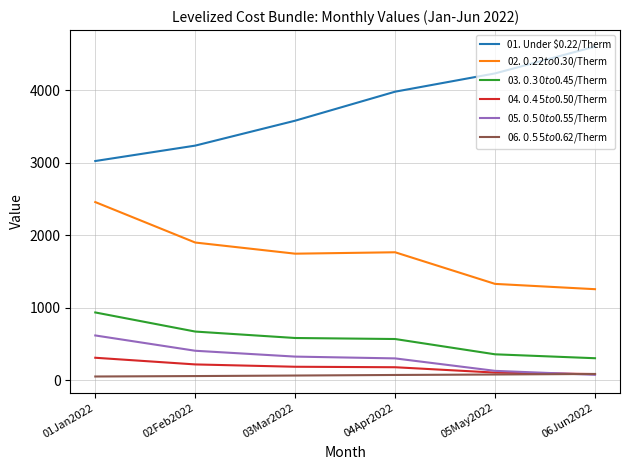

How many values in the 06. $0.55 to $0.62/Therm series exceed 72?

3